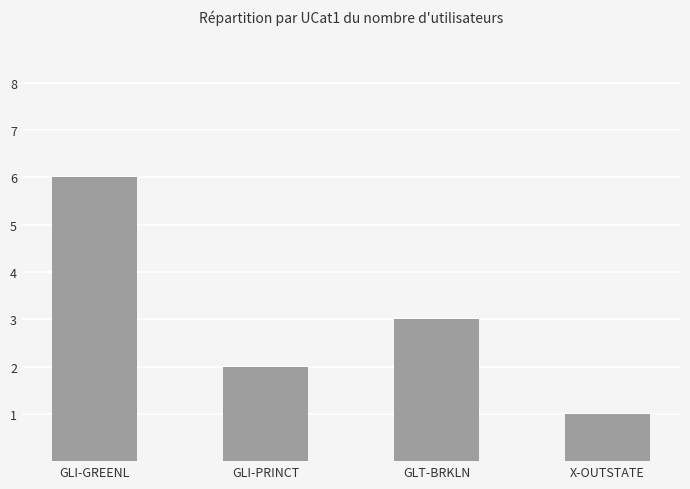

Which label corresponds to the smallest value in the chart?

X-OUTSTATE